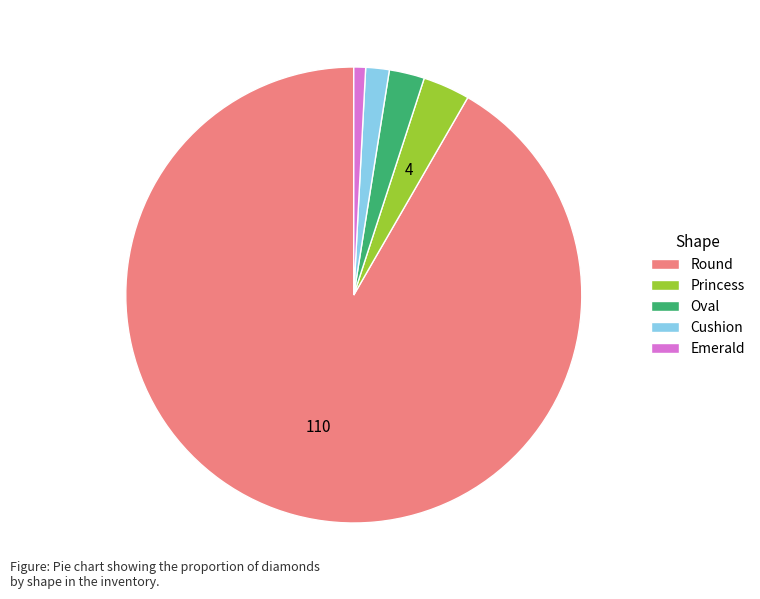

Rank the categories by value from highest to lowest.

Round, Princess, Oval, Cushion, Emerald